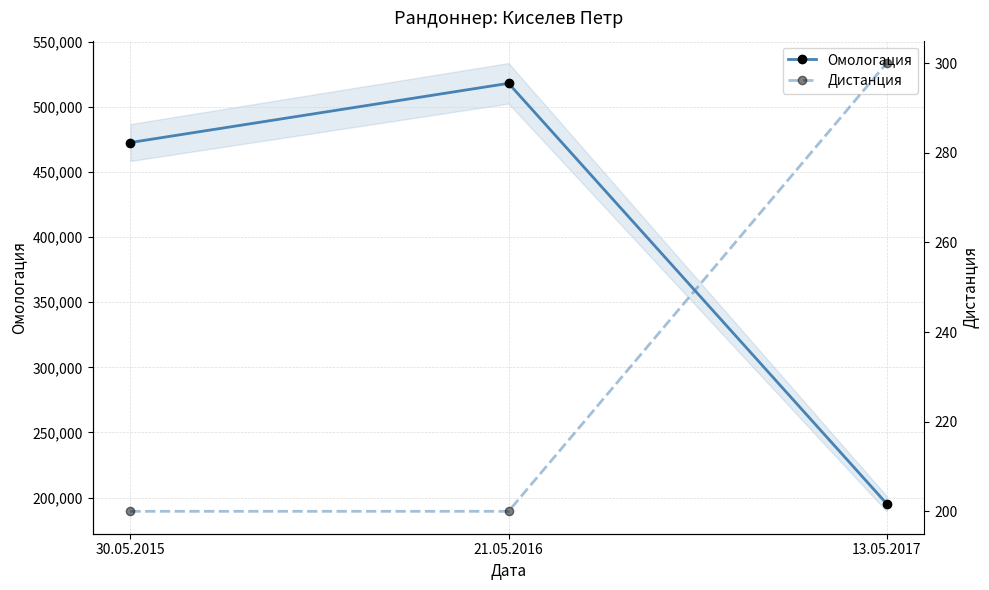

Which category has the lowest value across all series?

30.05.2015